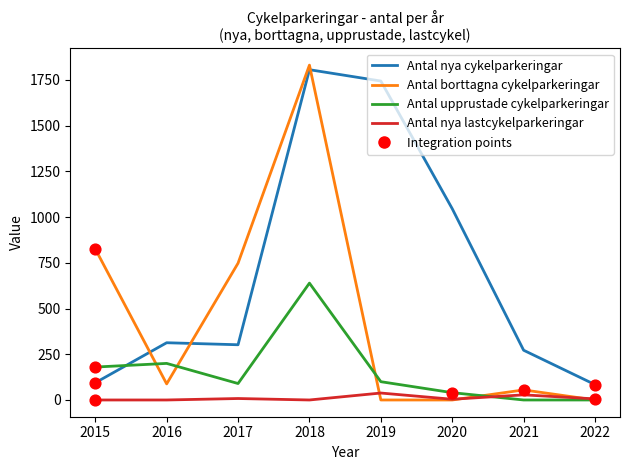

Is the value of Antal nya lastcykelparkeringar at 2016 greater than the value of Antal upprustade cykelparkeringar at 2017?

No